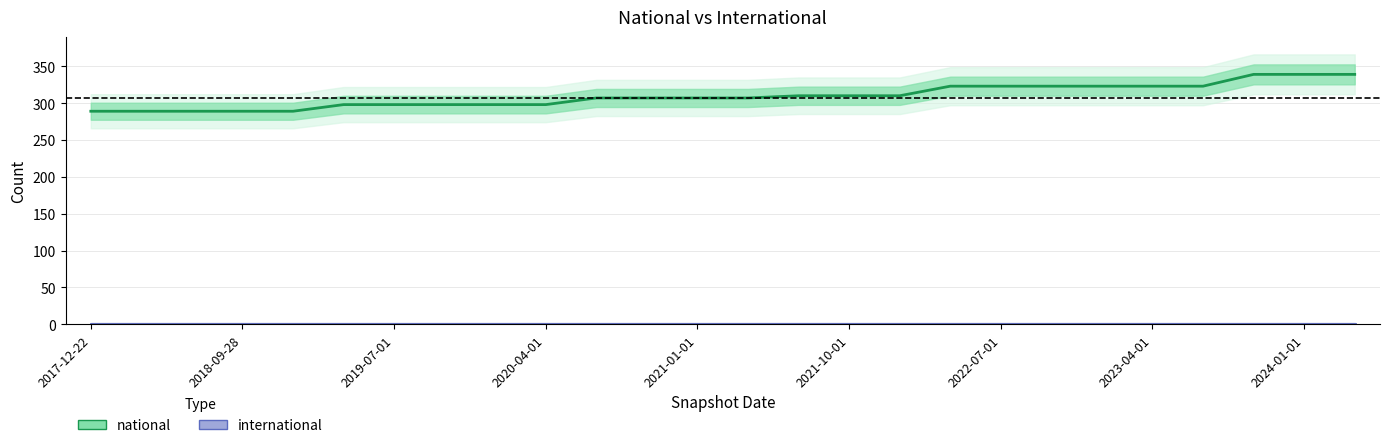

Rank the series by their maximum value, from highest to lowest.

national, international